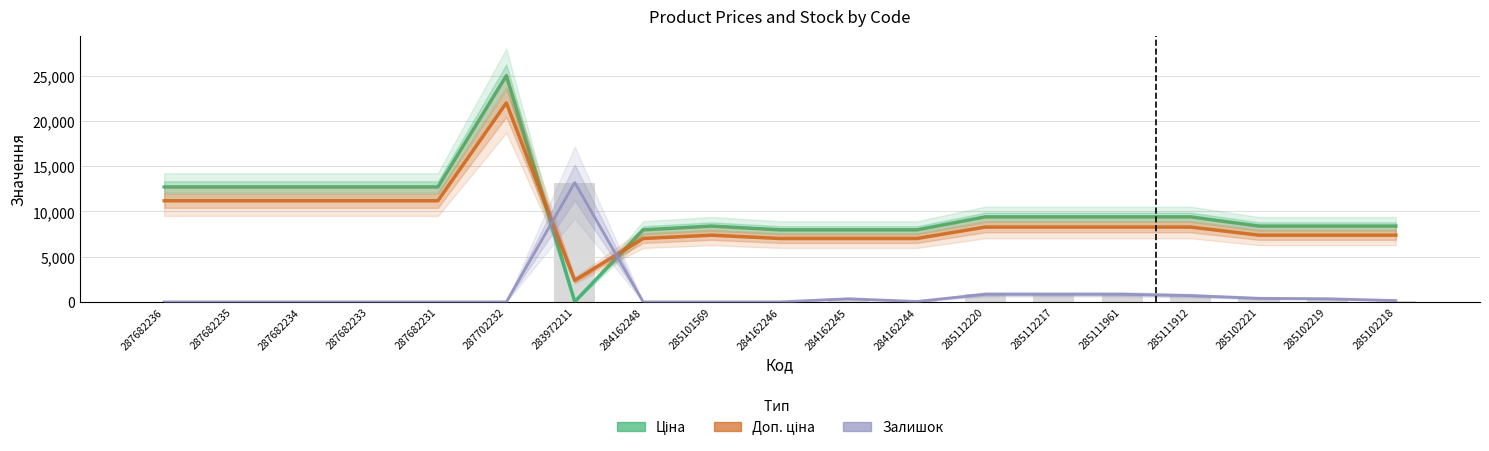

The value of Доп. ціна at 285111961 is 14723.4. True or false?

False